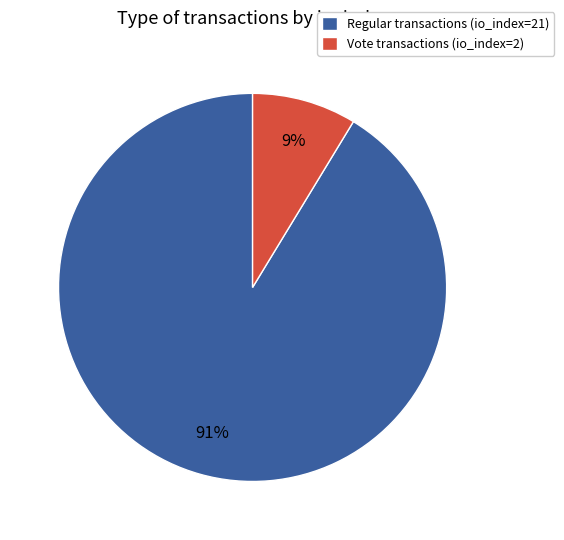

Is there a majority slice in this chart?

Yes